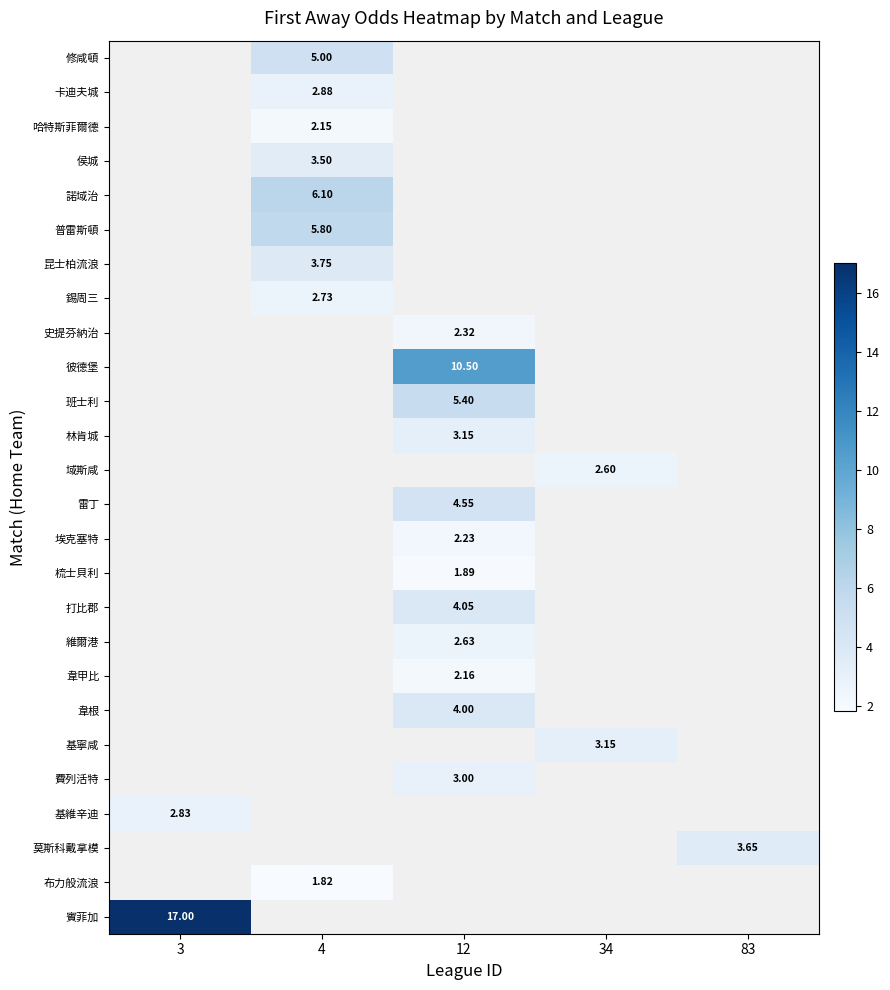

How many positive values does the 莫斯科戴拿模 series have?

1